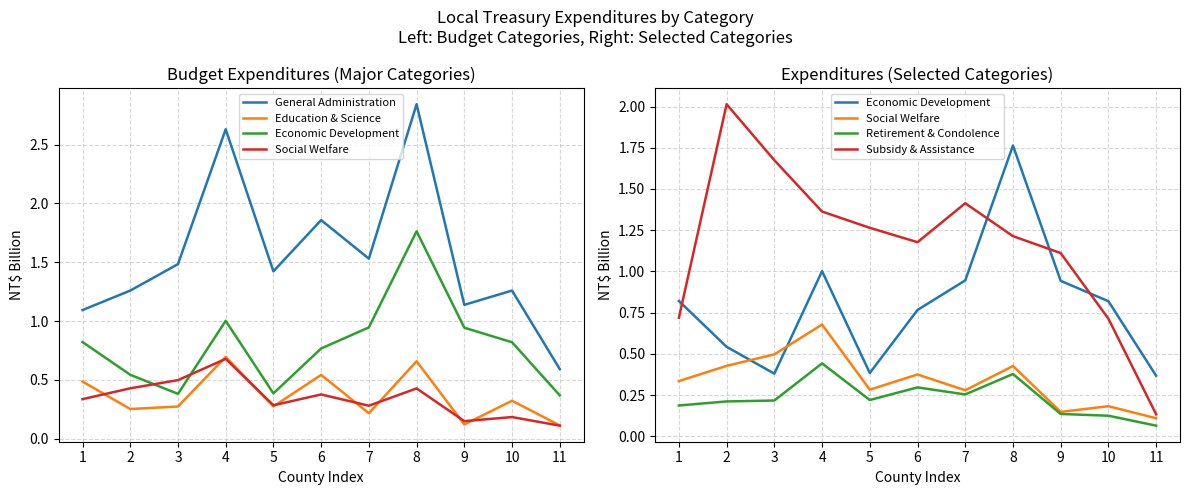

The Retirement & Condolence series shows 0.2 at 2. True or false?

True